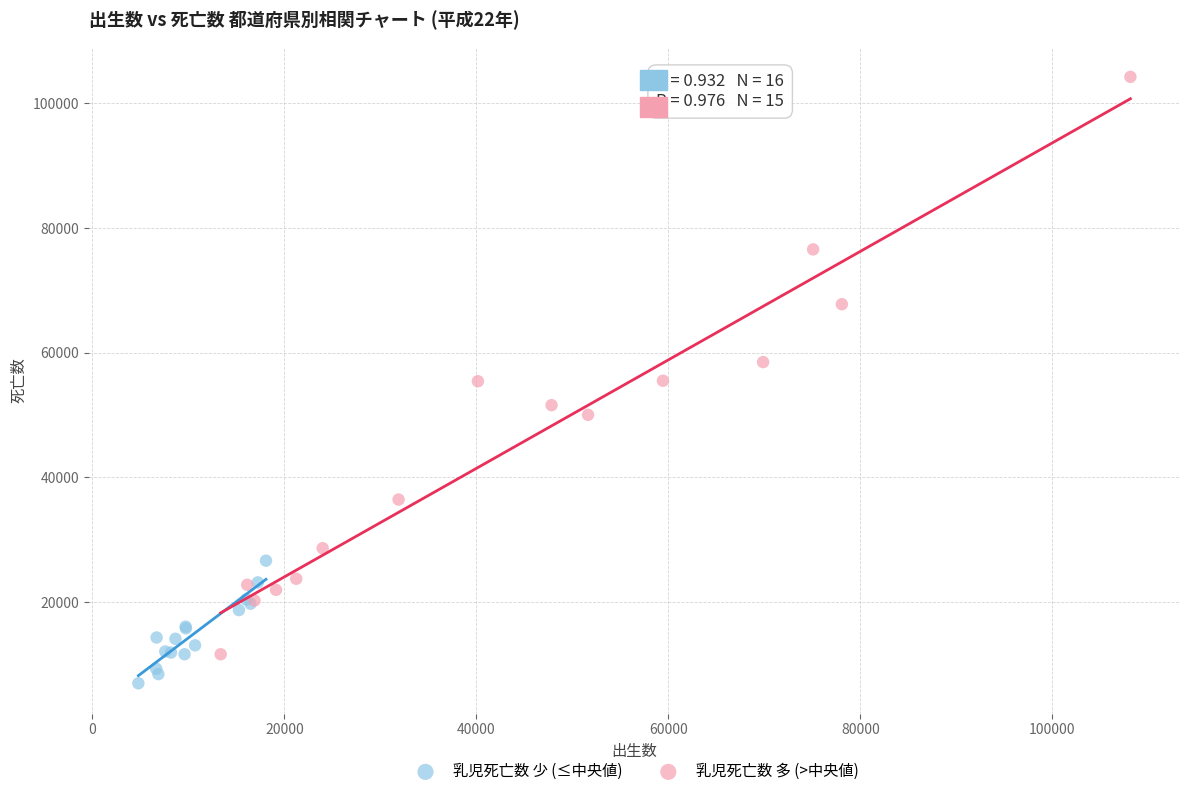

Which series reaches the maximum Y coordinate?

乳児死亡数 多 (>中央値)